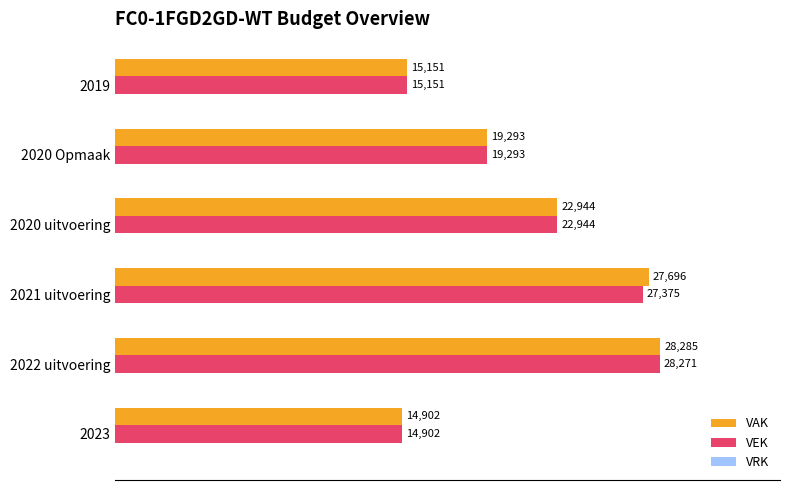

Which series has the largest range (max minus min)?

VAK